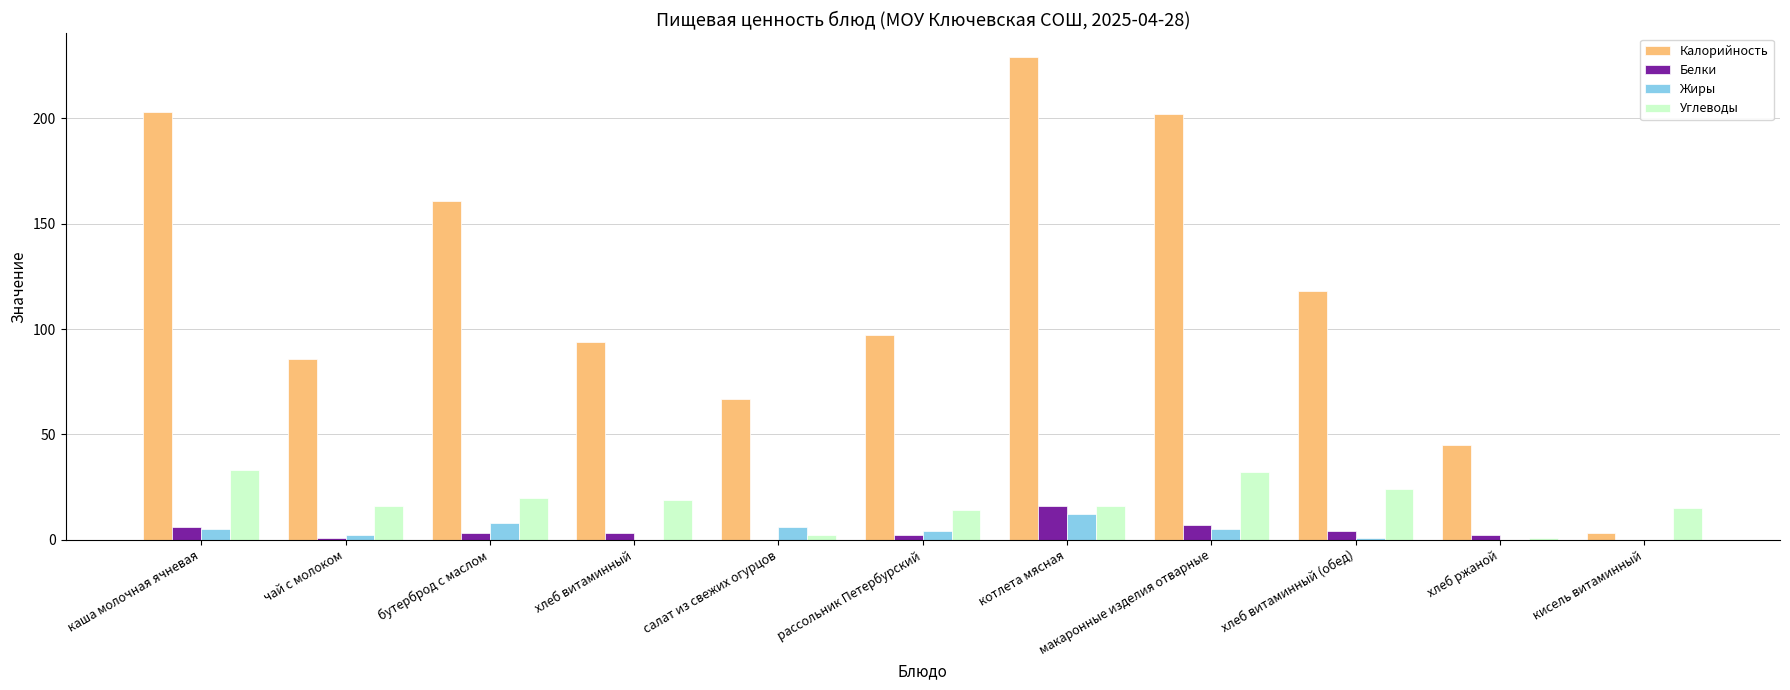

Count the number of data series in this chart.

4